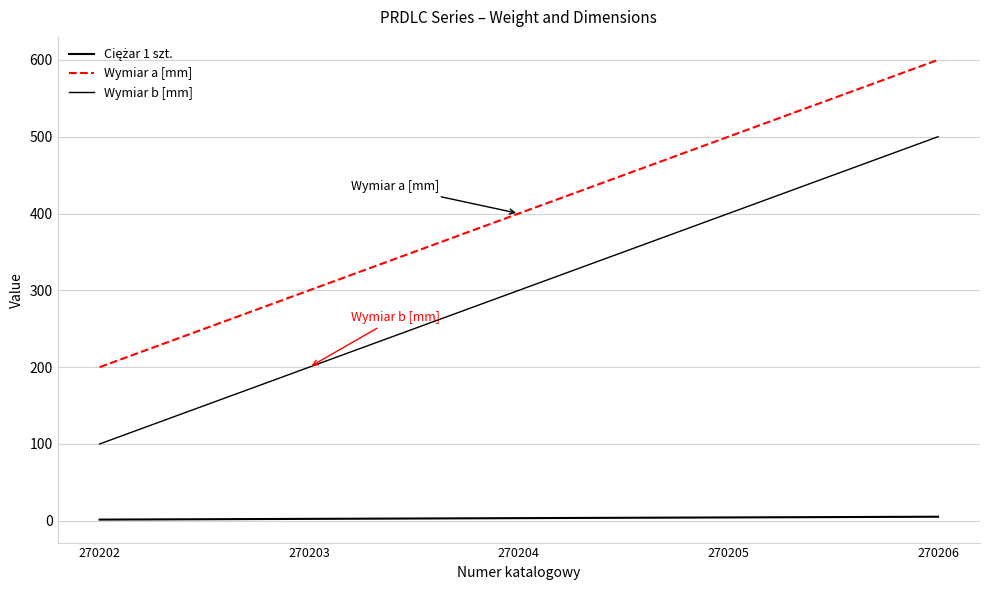

How many lines are shown in the chart?

3